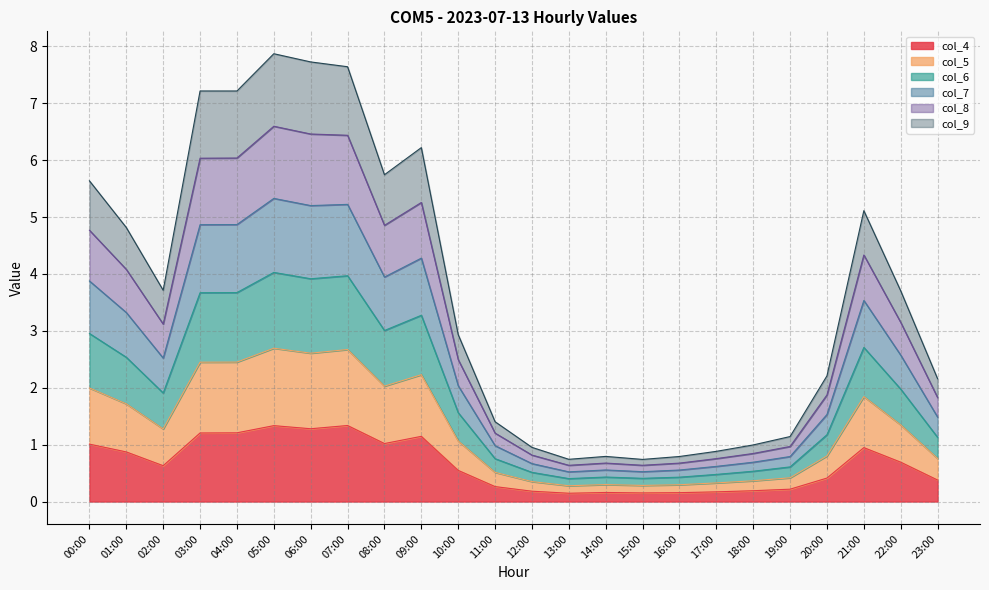

True or false: col_4 has more than 0 points higher than both neighbors.

True